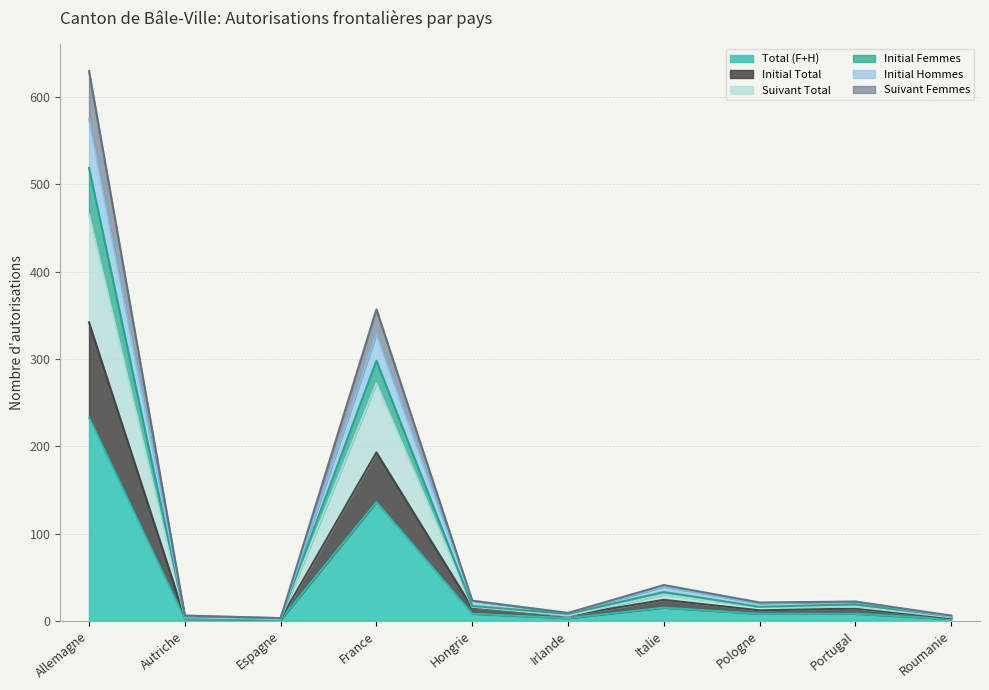

Reading left to right, list all the values displayed in this chart.

Total (F+H): Allemagne=233	Autriche=2	Espagne=1	France=136	Hongrie=8	Irlande=3	Italie=15	Pologne=8	Portugal=8	Roumanie=2
Initial Total: Allemagne=342	Autriche=4	Espagne=2	France=193	Hongrie=15	Irlande=6	Italie=24	Pologne=12	Portugal=14	Roumanie=3
Suivant Total: Allemagne=466	Autriche=4	Espagne=2	France=272	Hongrie=16	Irlande=6	Italie=30	Pologne=16	Portugal=16	Roumanie=4
Initial Femmes: Allemagne=630	Autriche=6	Espagne=3	France=357	Hongrie=23	Irlande=9	Italie=41	Pologne=21	Portugal=22	Roumanie=6
Initial Hommes: Allemagne=575	Autriche=6	Espagne=3	France=329	Hongrie=23	Irlande=9	Italie=39	Pologne=20	Portugal=22	Roumanie=5
Suivant Femmes: Allemagne=519	Autriche=5	Espagne=3	France=298	Hongrie=17	Irlande=8	Italie=33	Pologne=16	Portugal=19	Roumanie=5